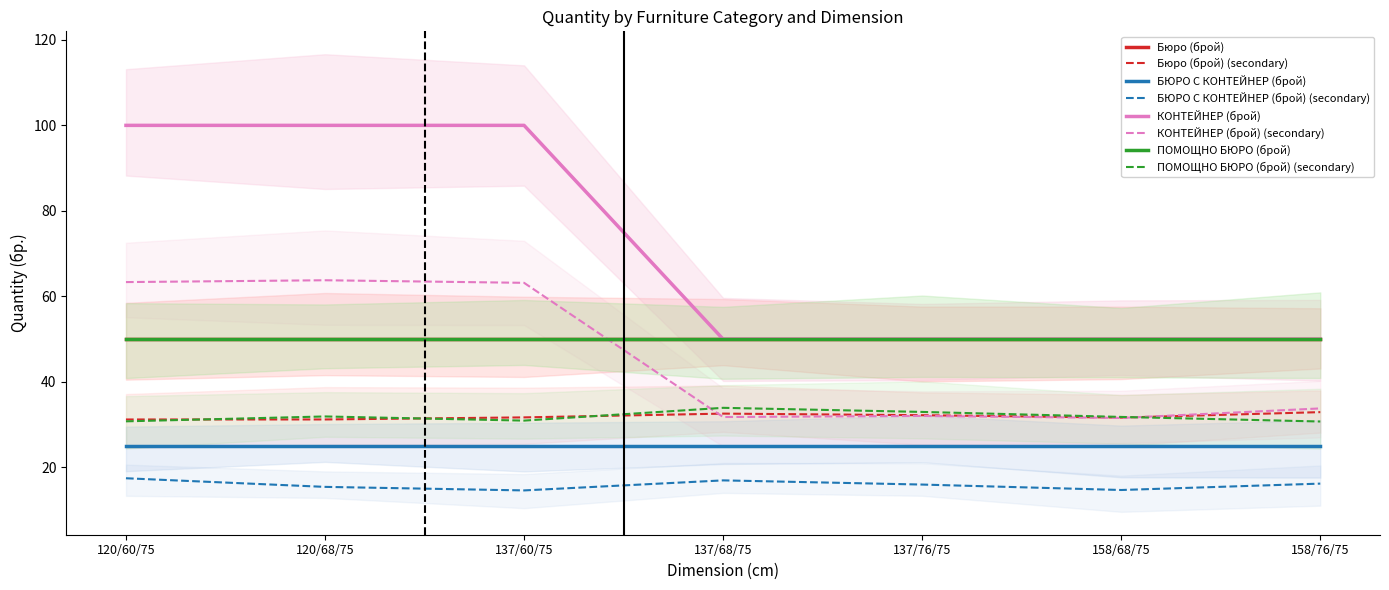

True or false: Бюро (брой) has a value of 21 at 137/68/75.

False